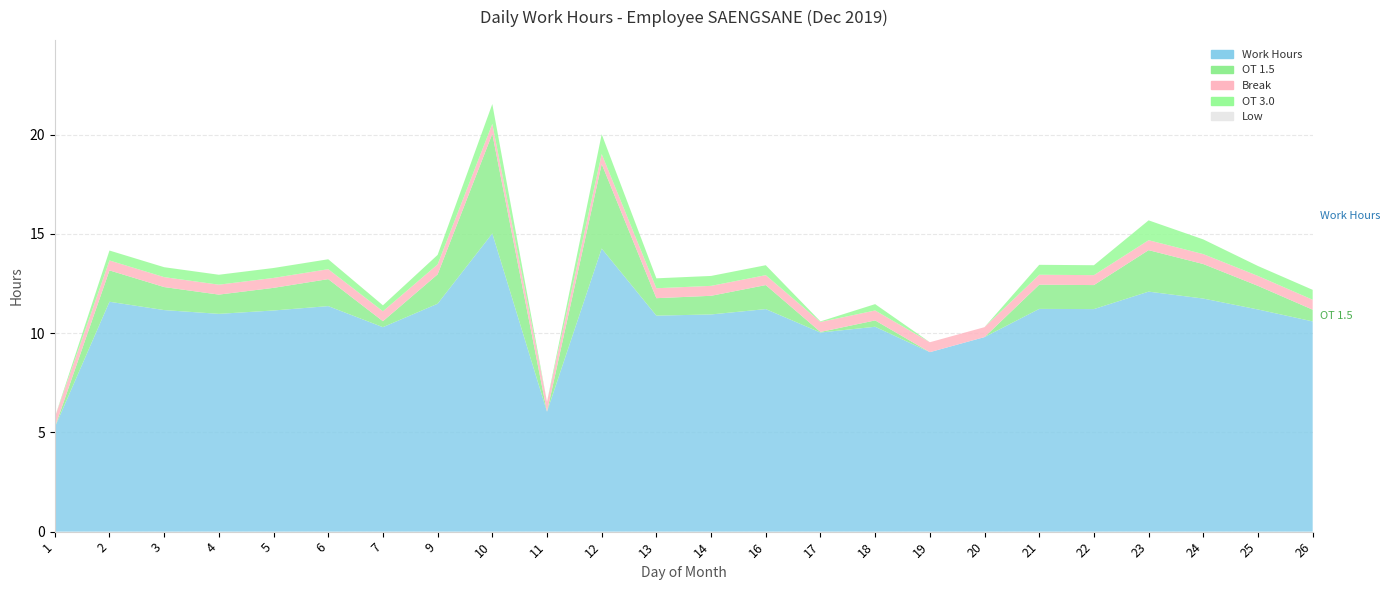

Reading left to right, list all the values displayed in this chart.

Low: 1=0.0	2=0.0	3=0.0	4=0.0	5=0.0	6=0.0	7=0.0	9=0.0	10=0.0	11=0.0	12=0.0	13=0.0	14=0.0	16=0.0	17=0.0	18=0.0	19=0.0	20=0.0	21=0.0	22=0.0	23=0.0	24=0.0	25=0.0	26=0.0
Overtime: 1=0.0	2=11.6	3=11.2	4=11.0	5=11.1	6=11.4	7=10.3	9=11.5	10=15.0	11=6.0	12=14.3	13=10.9	14=10.9	16=11.2	17=10.0	18=10.3	19=9.0	20=9.8	21=11.2	22=11.2	23=12.1	24=11.7	25=11.2	26=10.6
Work Hours: 1=5.2	2=11.6	3=11.2	4=11.0	5=11.1	6=11.4	7=10.3	9=11.5	10=15.0	11=6.0	12=14.3	13=10.9	14=10.9	16=11.2	17=10.0	18=10.3	19=9.0	20=9.8	21=11.2	22=11.2	23=12.1	24=11.7	25=11.2	26=10.6
Break: 1=0.5	2=0.5	3=0.5	4=0.5	5=0.5	6=0.5	7=0.5	9=0.5	10=0.5	11=0.5	12=0.5	13=0.5	14=0.5	16=0.5	17=0.5	18=0.5	19=0.5	20=0.5	21=0.5	22=0.5	23=0.5	24=0.5	25=0.5	26=0.5
OT 1.5: 1=0.0	2=1.6	3=1.2	4=1.0	5=1.1	6=1.4	7=0.3	9=1.5	10=5.0	11=0.0	12=4.3	13=0.9	14=0.9	16=1.2	17=0.0	18=0.3	19=0.0	20=0.0	21=1.2	22=1.2	23=2.1	24=1.7	25=1.2	26=0.6
OT 3.0: 1=0.0	2=0.5	3=0.5	4=0.5	5=0.5	6=0.5	7=0.3	9=0.5	10=1.0	11=0.0	12=1.0	13=0.5	14=0.5	16=0.5	17=0.0	18=0.3	19=0.0	20=0.0	21=0.5	22=0.5	23=1.0	24=0.7	25=0.5	26=0.5